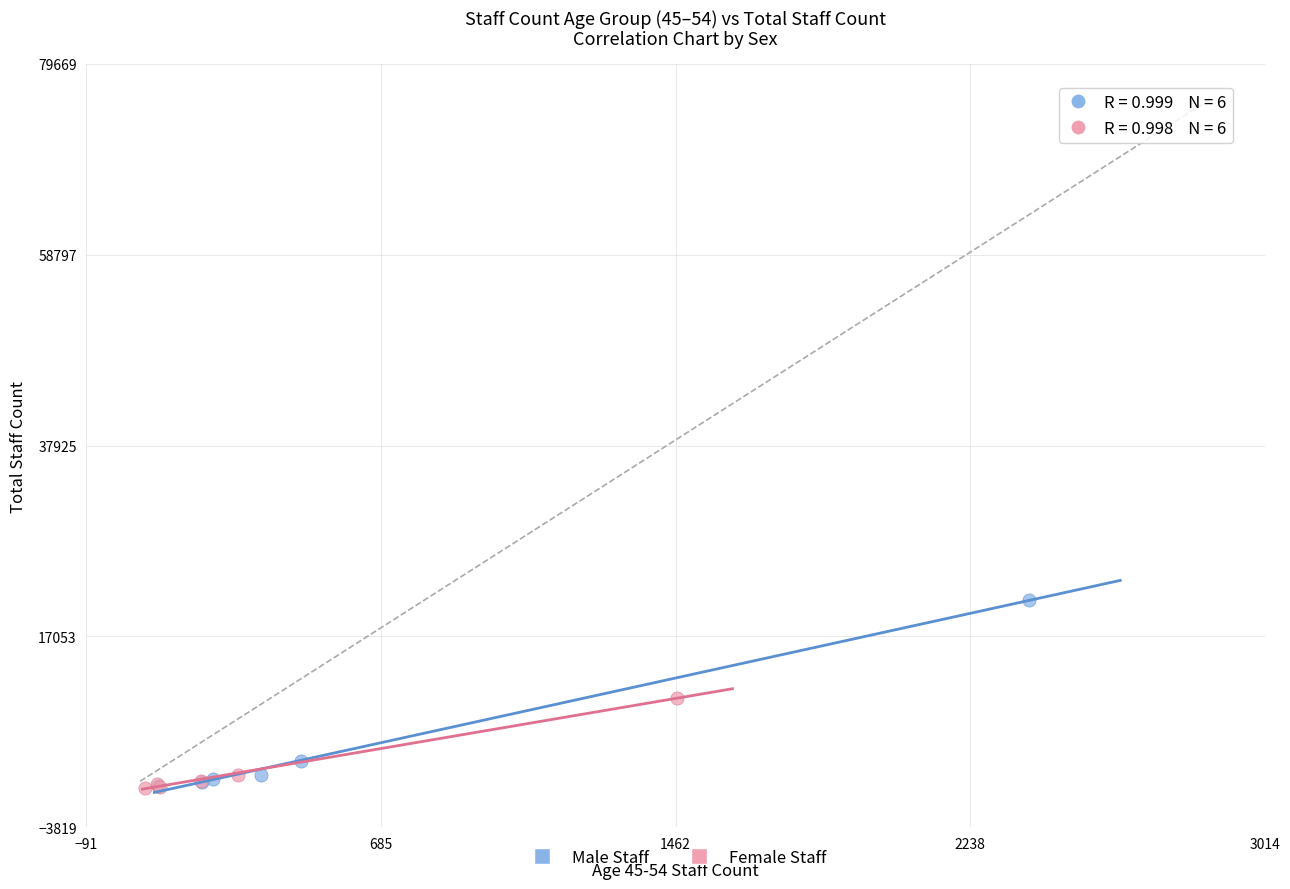

Which series has the largest Y range (max minus min)?

Male Staff